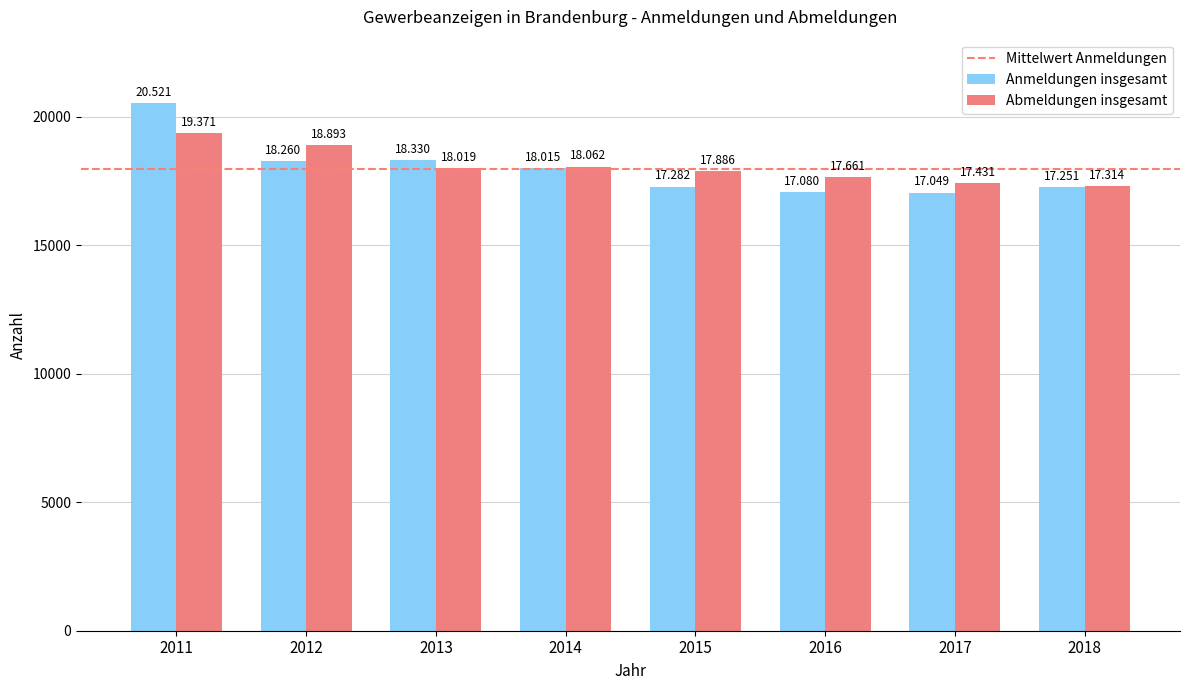

How many bars are there in total?

16